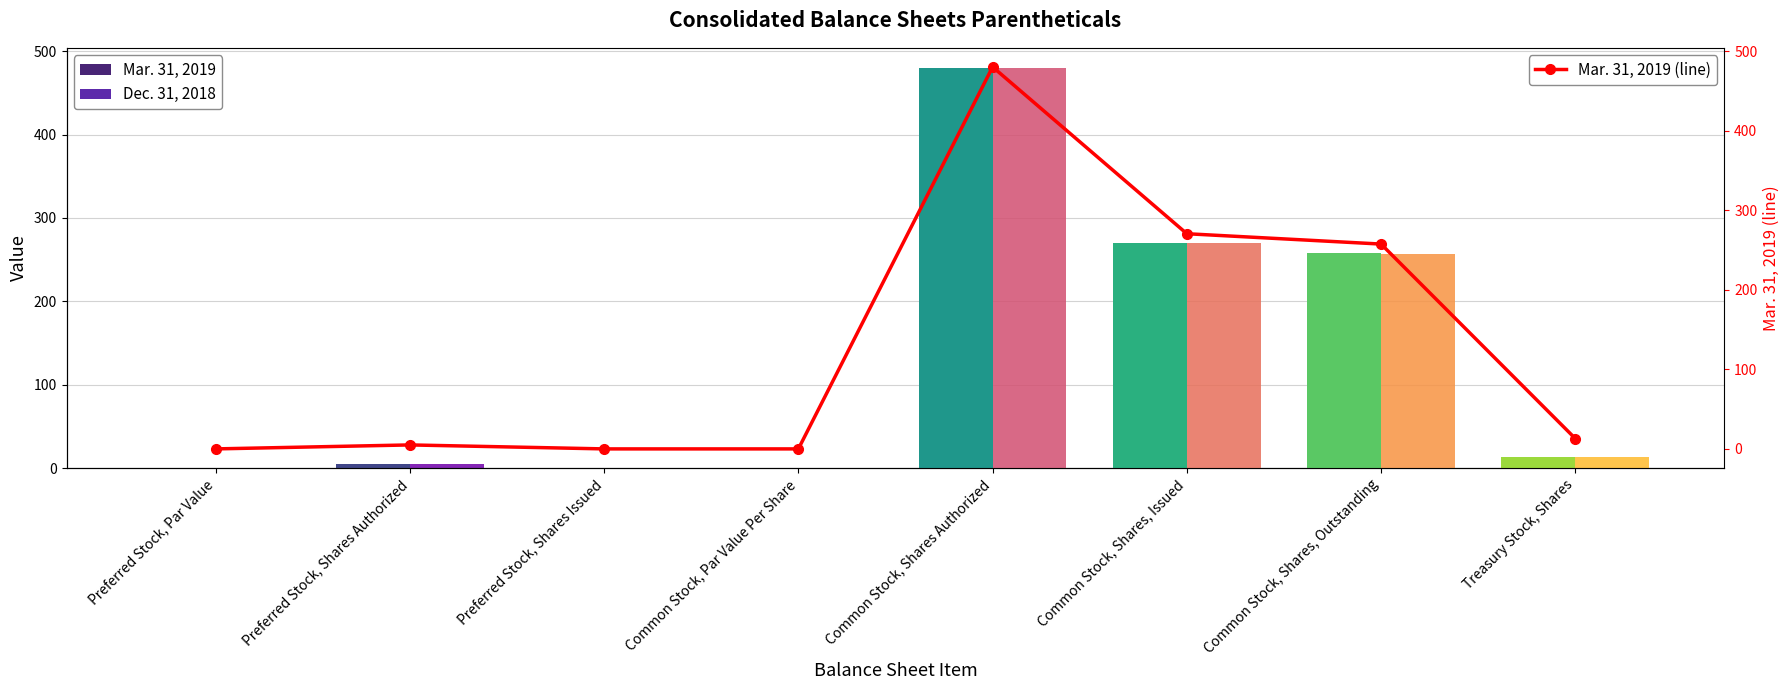

Is the value of Mar. 31, 2019 at Common Stock, Shares Authorized greater than the value of Dec. 31, 2018 at Common Stock, Shares, Issued?

Yes